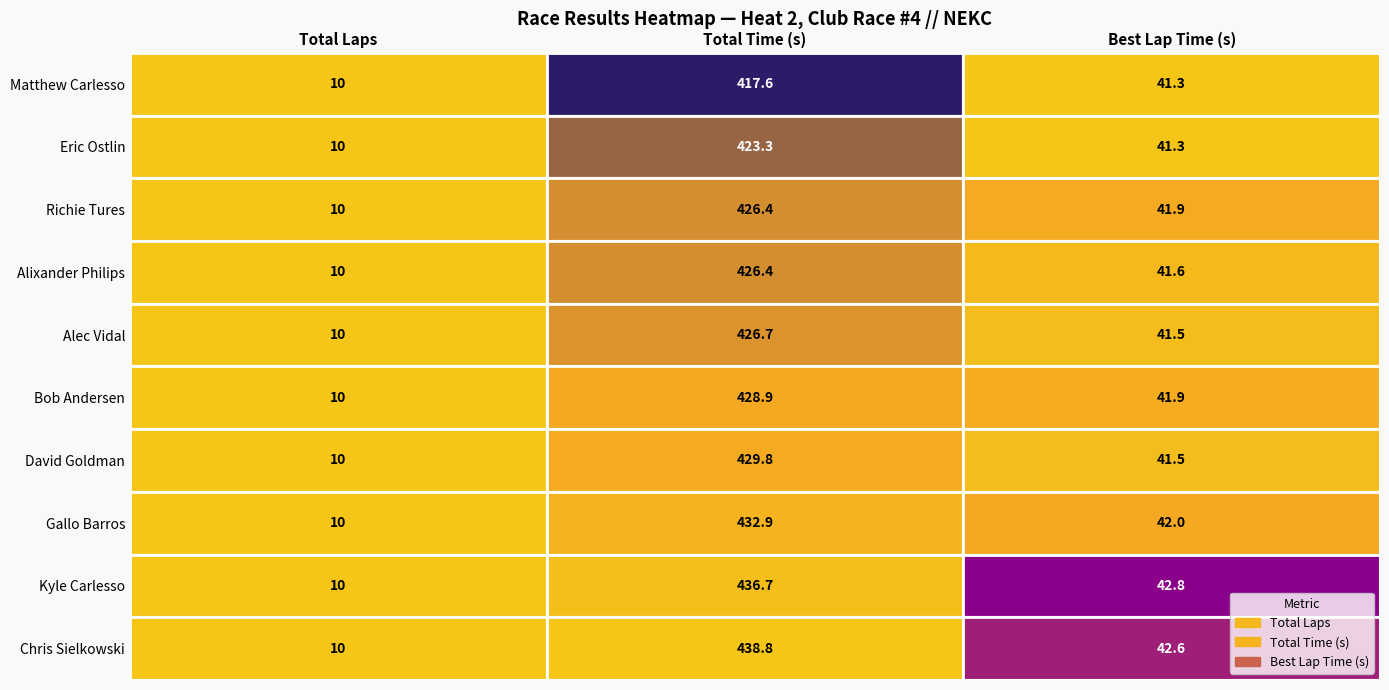

List the labels in order of Alixander Philips value, largest first.

Total Time (s), Best Lap Time (s), Total Laps